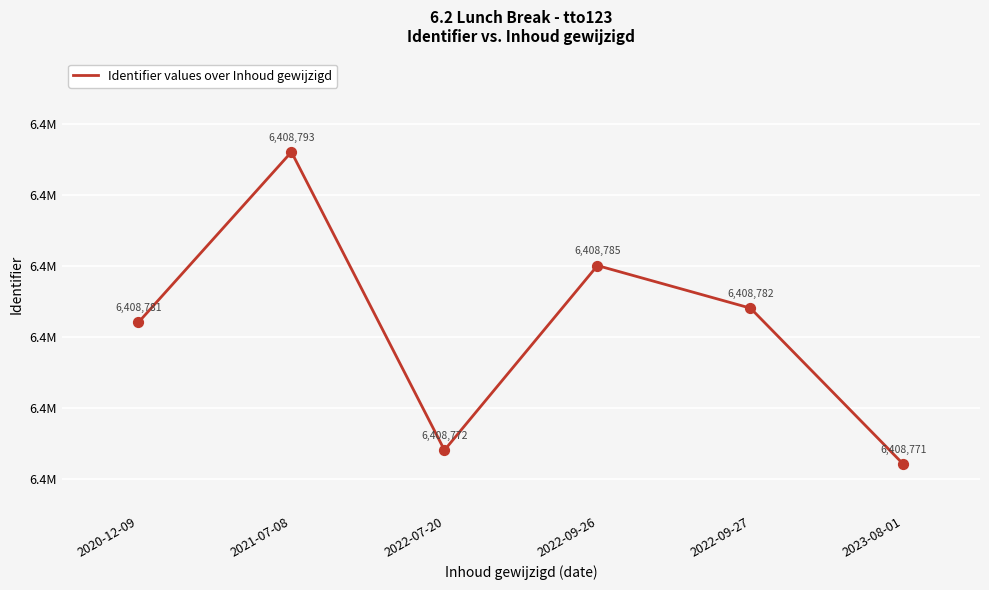

What is the change in value from 2022-09-26 to 2023-08-01?

-14